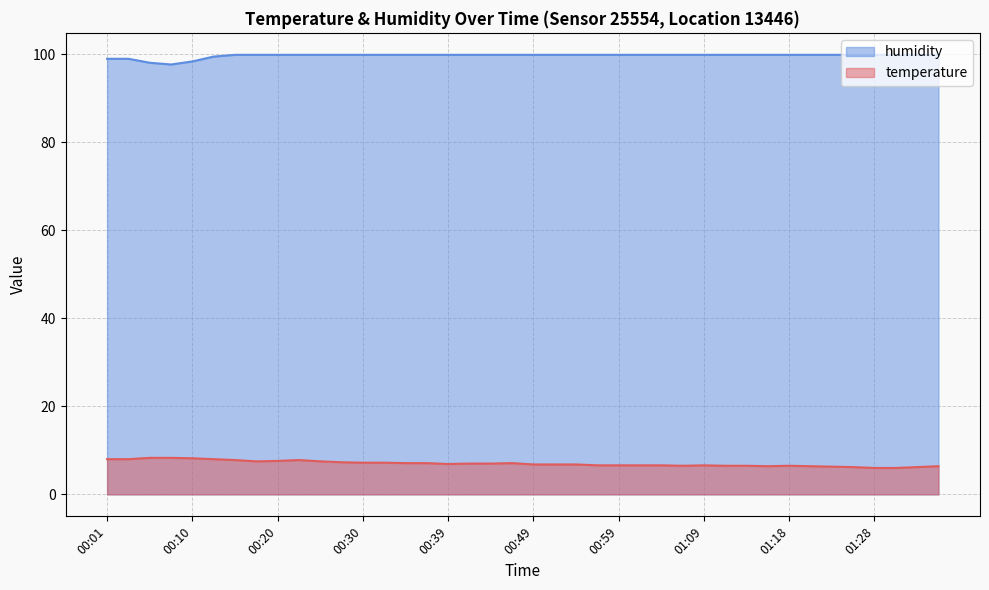

What is the difference between the second highest and minimum values in the humidity series?

2.2